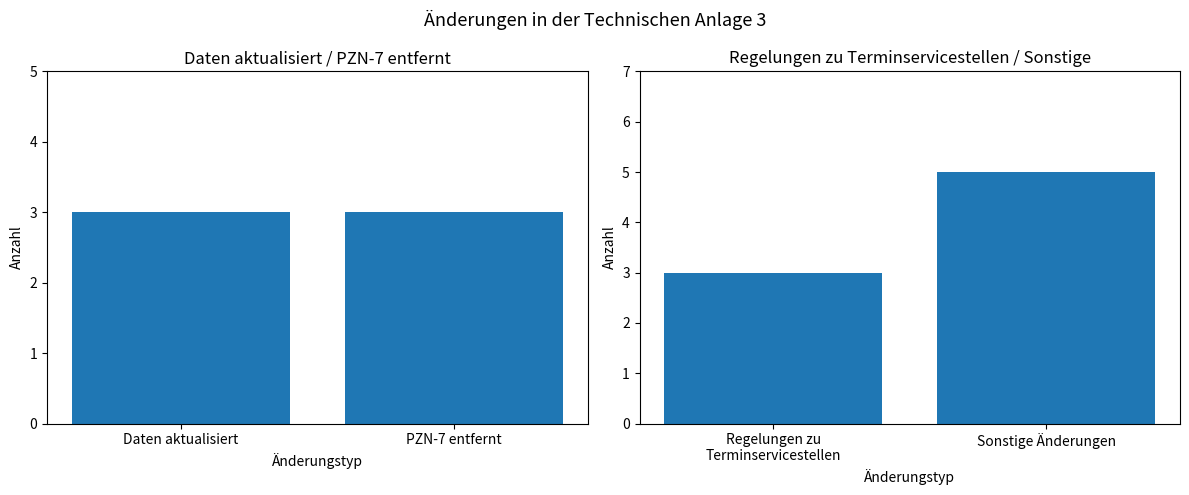

What are all the series names shown in the legend?

Daten aktualisiert, Regelungen zu Terminservicestellen